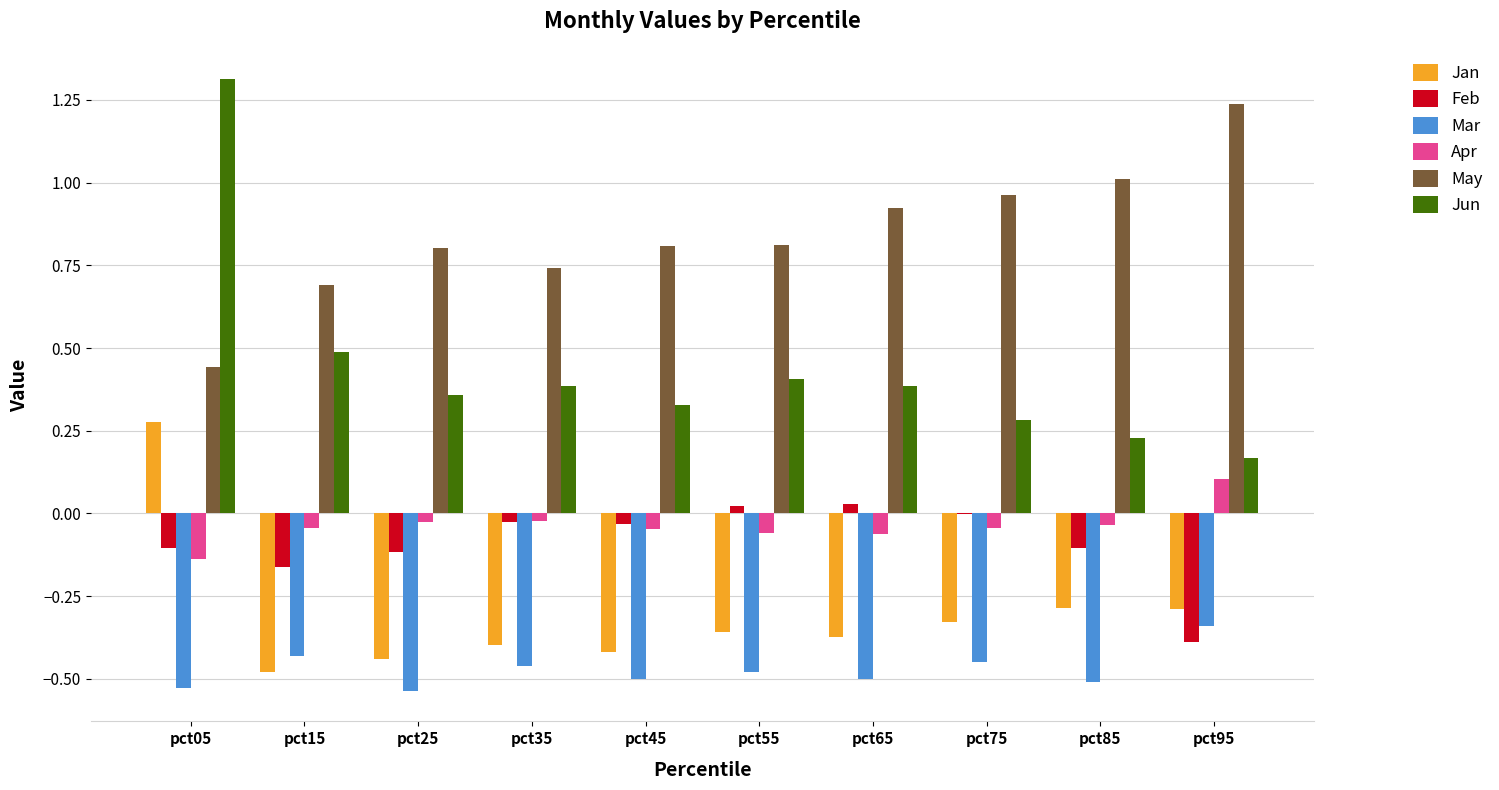

Which series has the largest total across all categories?

May